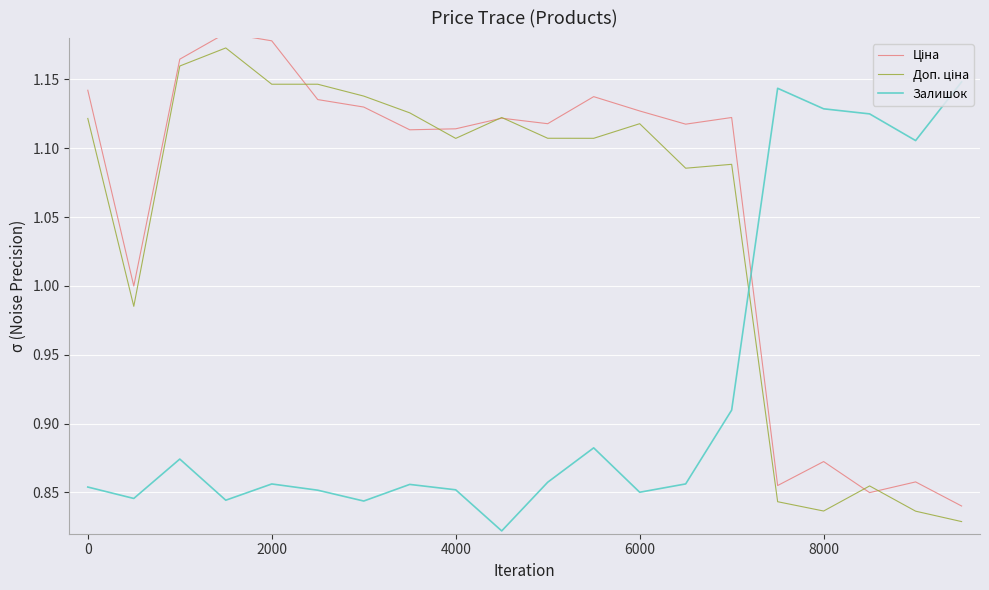

Is it true that Ціна equals 1.1 at 12?

True